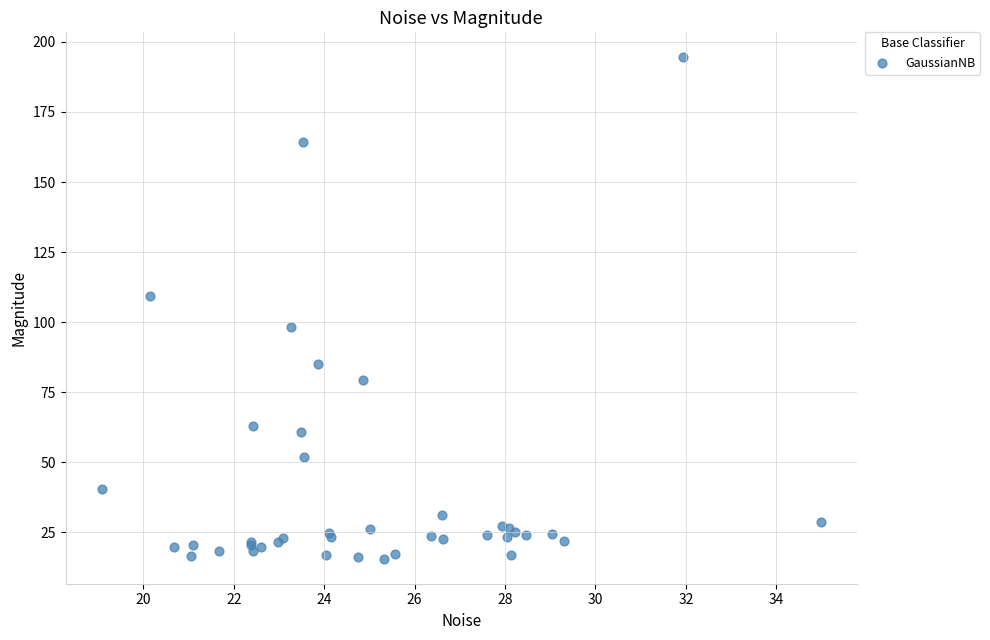

What Y value in the scatter plot is closest to 105?

109.2